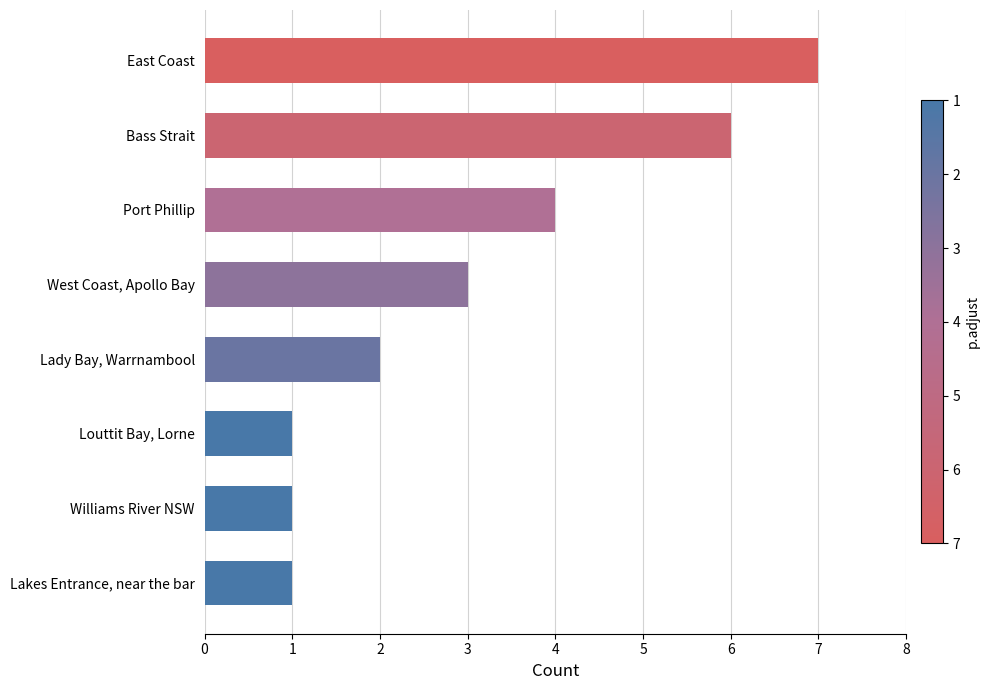

What is the maximum value shown in the chart?

7